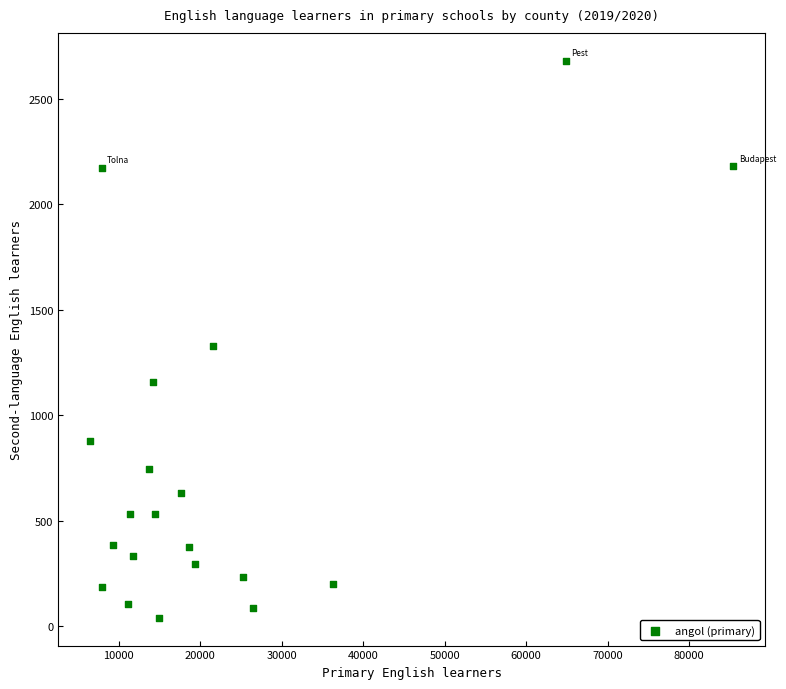

What Y value in the scatter plot is closest to 1360?

1330